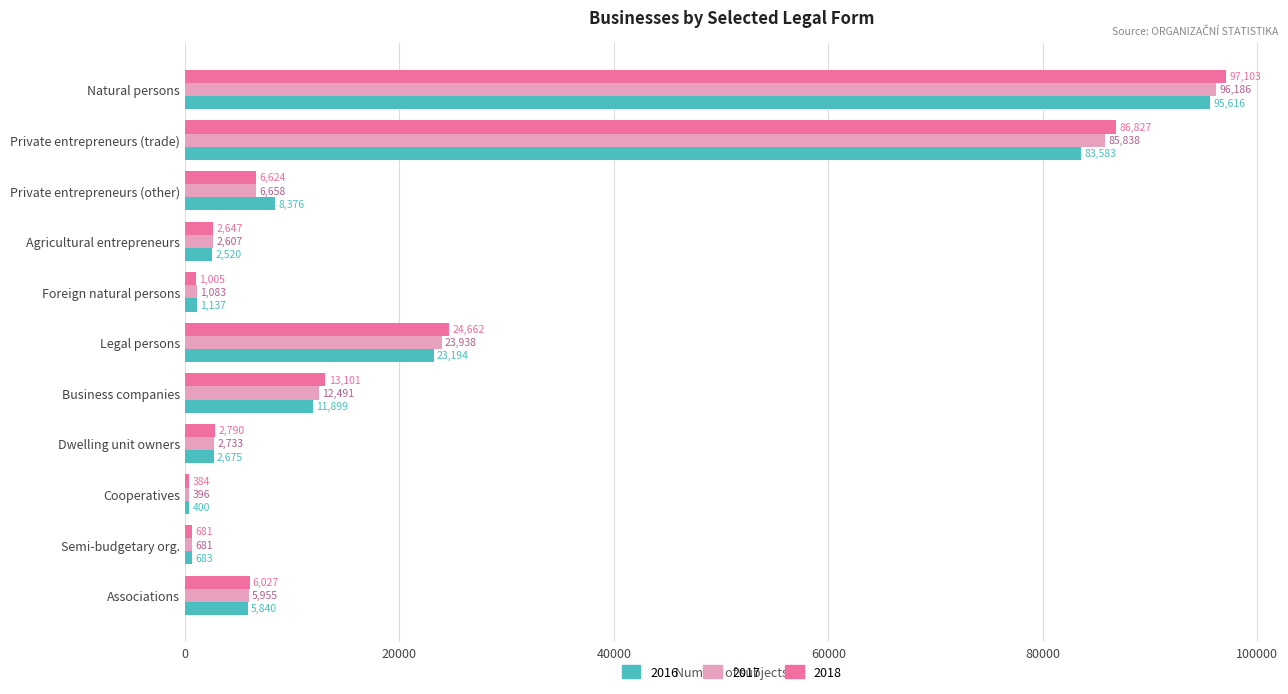

At which category does the chart reach its minimum across all series?

Cooperatives